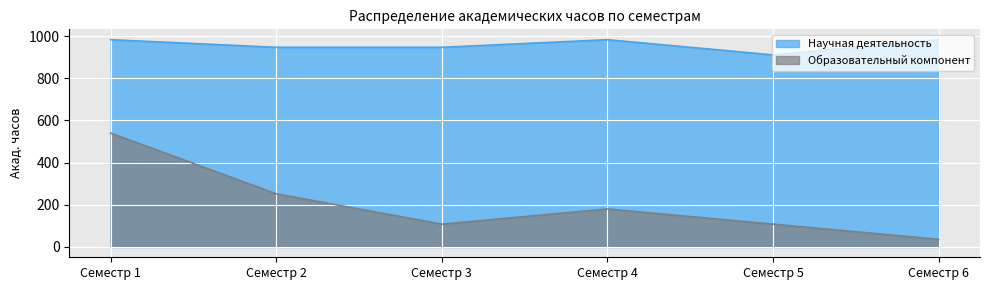

List the series in order of their overall mean, highest first.

Научная деятельность, Образовательный компонент